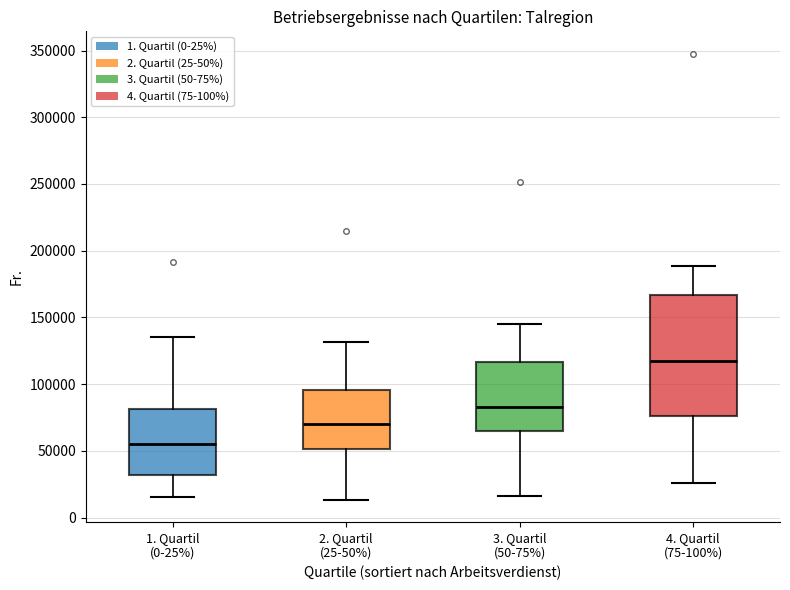

Where does the lower whisker of the box for 1. Quartil (0-25%) end on the y-axis? The values are not printed on the chart, so give them approximately, as read against the axis.

15000